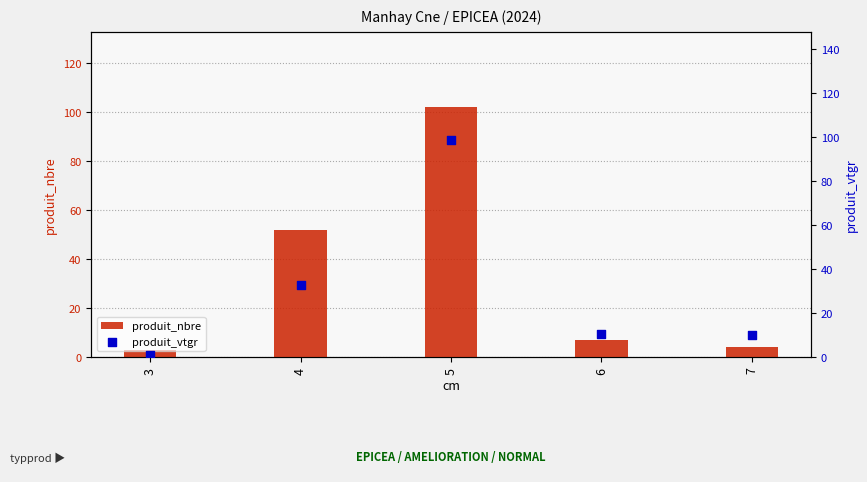

Which series contains the highest Y value?

produit_nbre